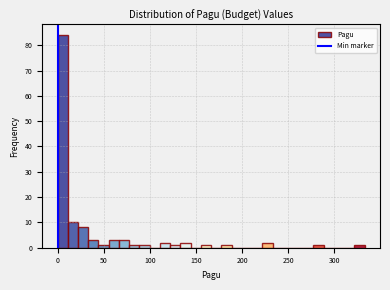

Around what value on the x-axis is the tallest bar? Give the approximate position of its centre, as read against the axis.

5